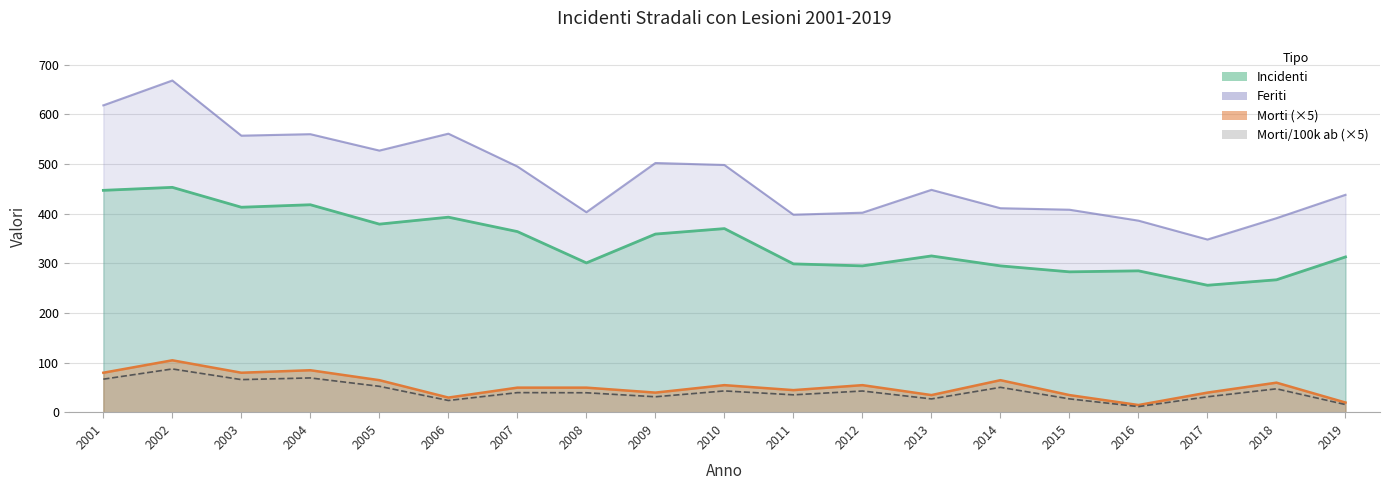

Reading left to right, transcribe all the data shown in this chart.

Incidenti: 2001=447.0	2002=453.0	2003=413.0	2004=418.0	2005=379.0	2006=393.0	2007=364.0	2008=301.0	2009=359.0	2010=370.0	2011=299.0	2012=295.0	2013=315.0	2014=295.0	2015=283.0	2016=285.0	2017=256.0	2018=267.0	2019=313.0
Feriti: 2001=618.0	2002=668.0	2003=557.0	2004=560.0	2005=527.0	2006=561.0	2007=495.0	2008=403.0	2009=502.0	2010=498.0	2011=398.0	2012=402.0	2013=448.0	2014=411.0	2015=408.0	2016=386.0	2017=348.0	2018=391.0	2019=438.0
Morti: 2001=80.0	2002=105.0	2003=80.0	2004=85.0	2005=65.0	2006=30.0	2007=50.0	2008=50.0	2009=40.0	2010=55.0	2011=45.0	2012=55.0	2013=35.0	2014=65.0	2015=35.0	2016=15.0	2017=40.0	2018=60.0	2019=20.0
Morti per 100k ab: 2001=67.1	2002=87.6	2003=66.1	2004=69.5	2005=52.7	2006=24.1	2007=40.0	2008=39.7	2009=31.6	2010=43.4	2011=35.5	2012=43.2	2013=27.3	2014=50.6	2015=27.4	2016=11.8	2017=31.6	2018=47.6	2019=15.9